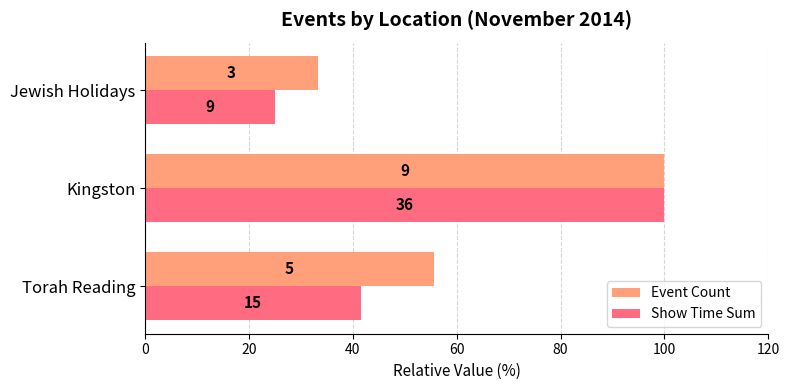

Which series has the largest range (max minus min)?

Show Time Sum